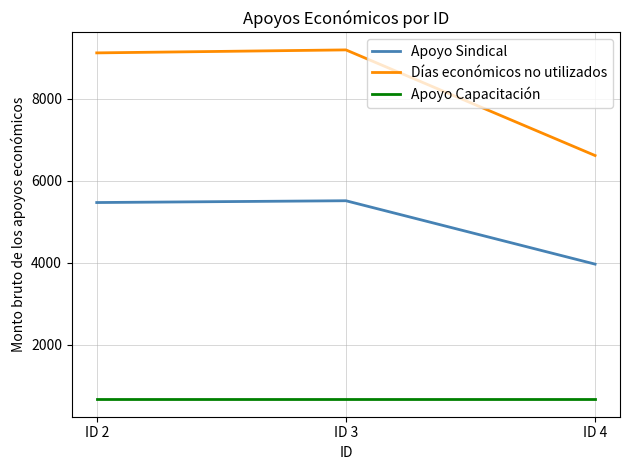

Which series has the largest range (max minus min)?

Días económicos no utilizados